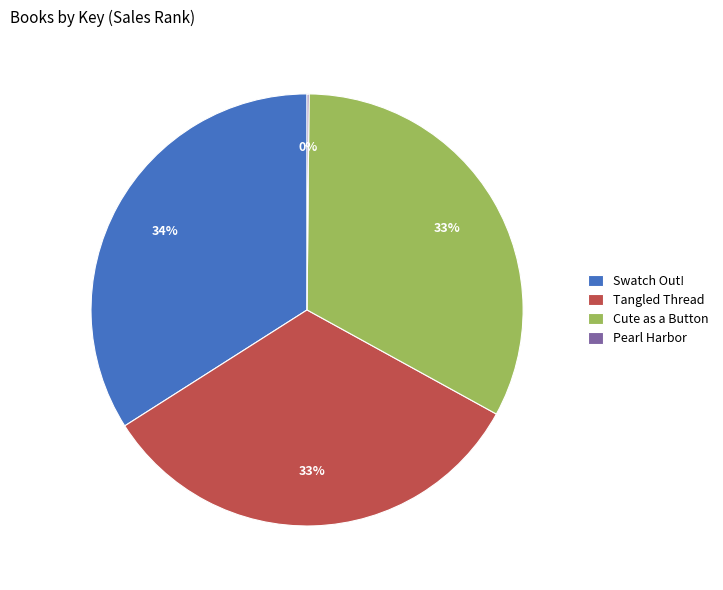

To the nearest percent, what is the average slice percentage?

25%